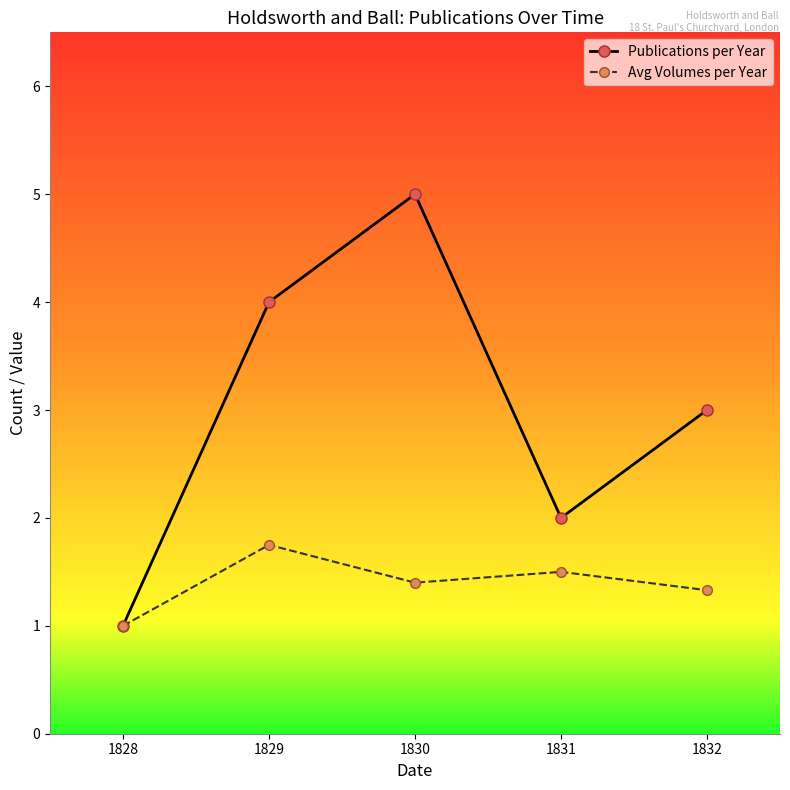

What value does the Publications per Year series have at 1830?

5.0